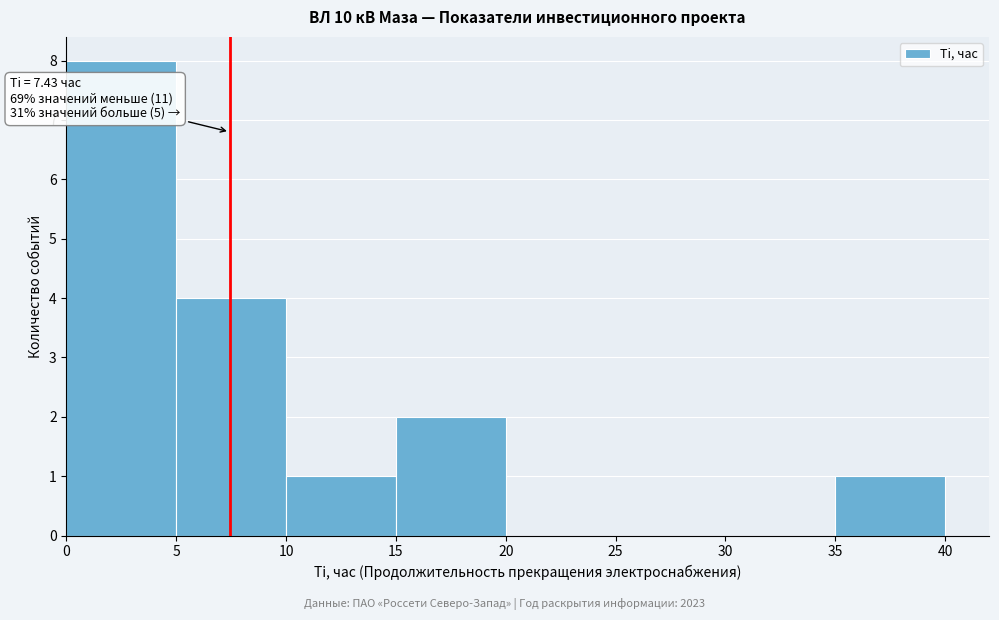

Which range on the x-axis has the tallest bar?

0 to 5